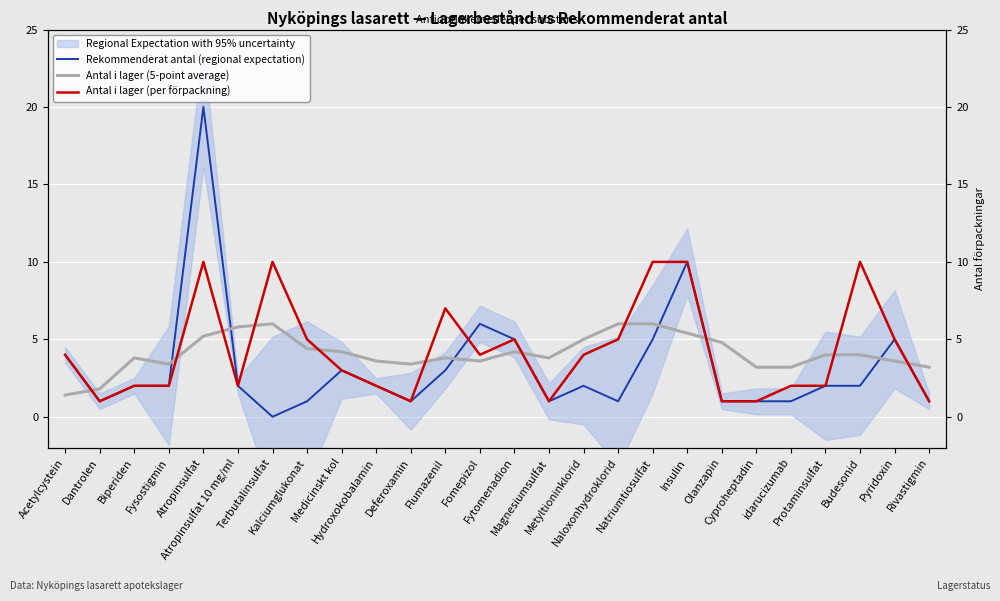

How many lines are shown in the chart?

3